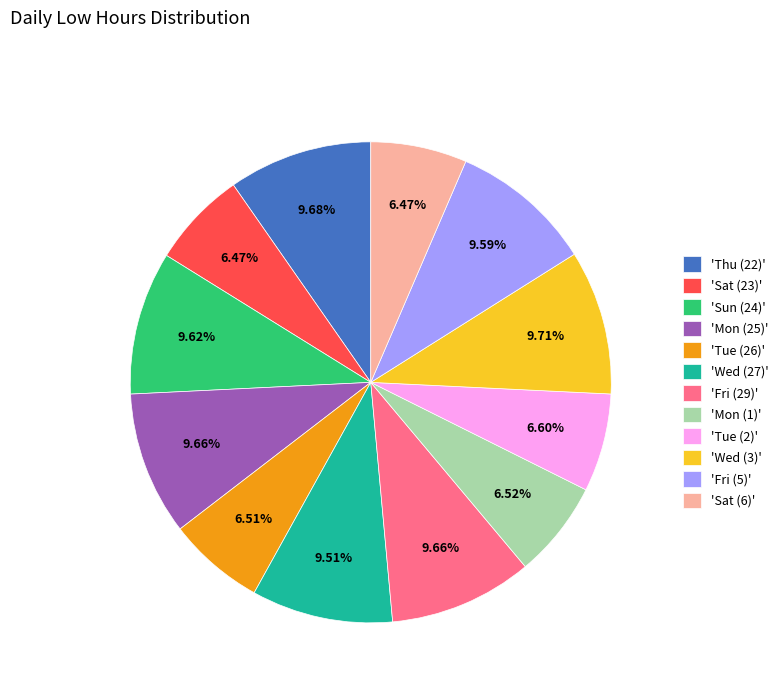

Is there any slice that represents more than half of the pie?

No